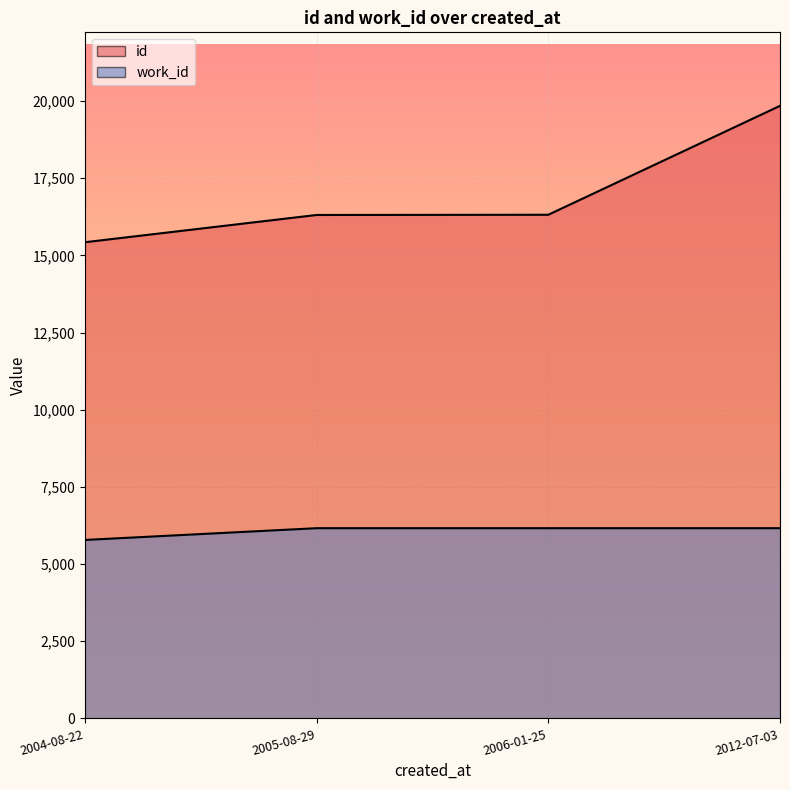

What is the minimum value shown in the chart?

5782